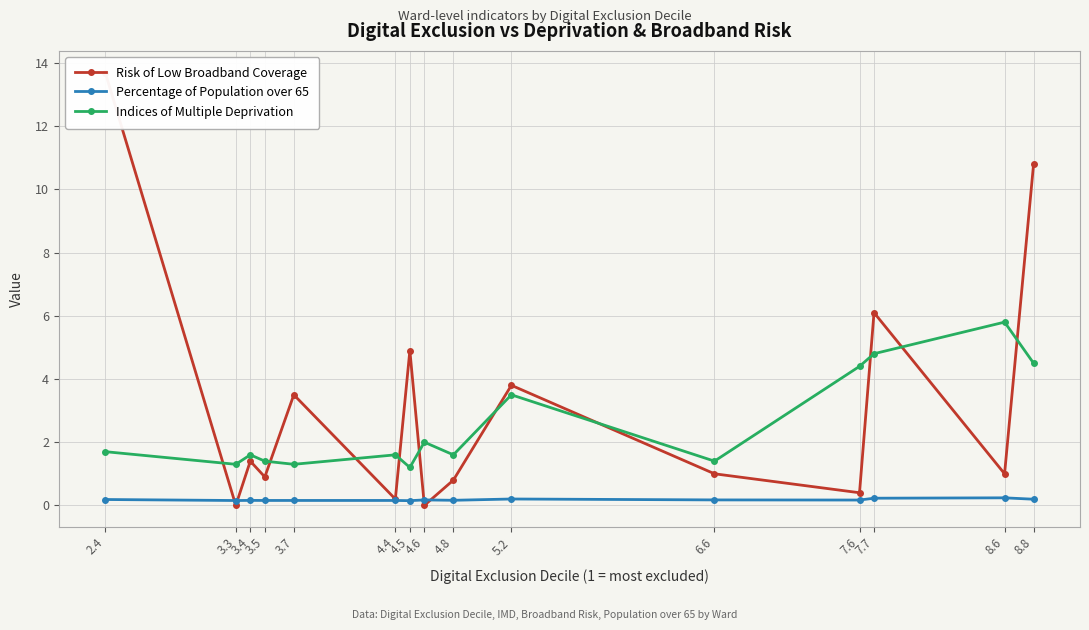

List the series in order of their overall mean, highest first.

Risk of Low Broadband Coverage, Indices of Multiple Deprivation, Percentage of Population over 65